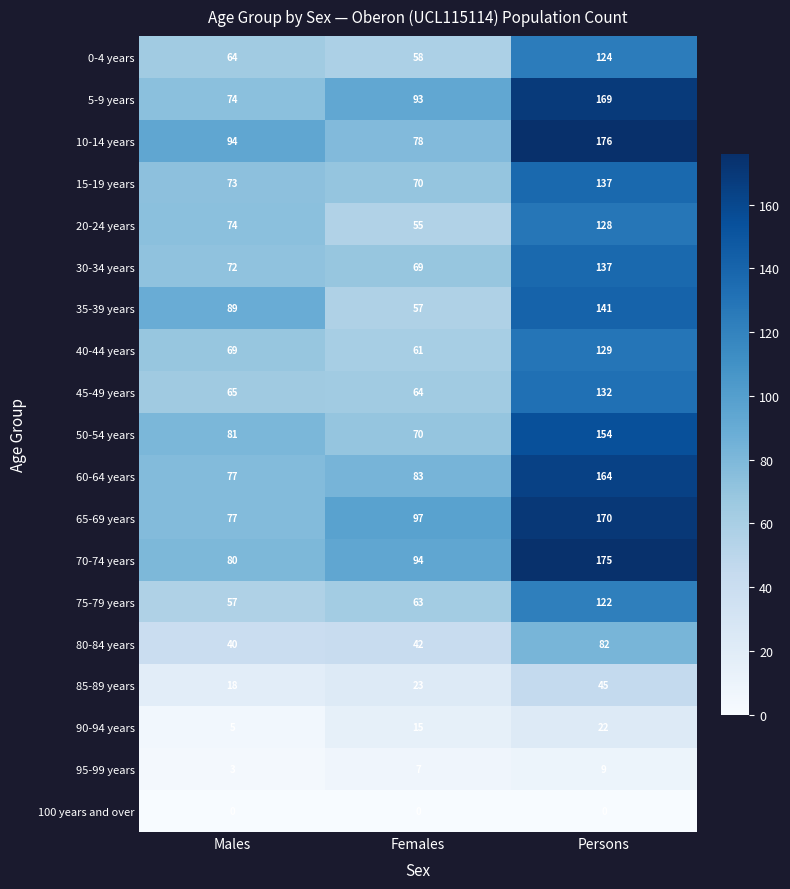

What is the total value across all series at Persons?

2216